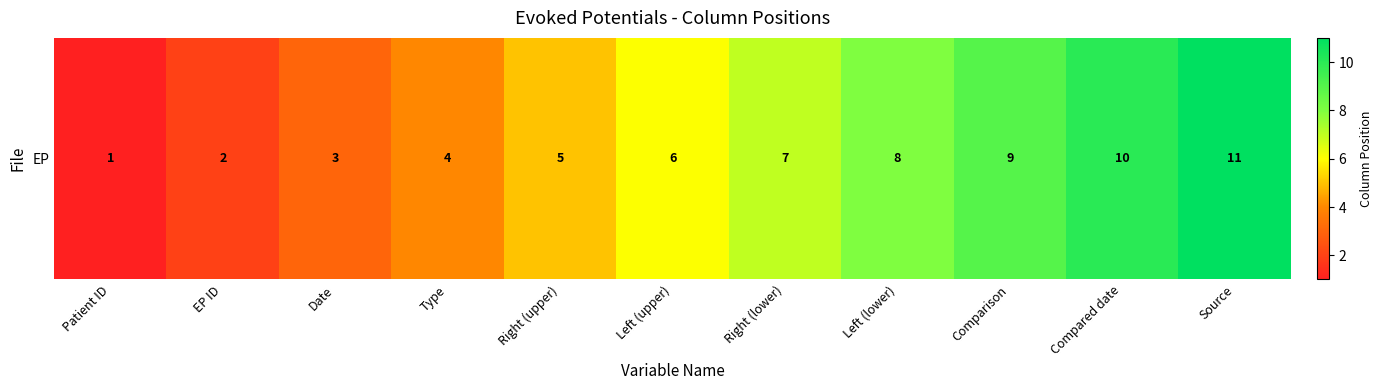

What value does the data have at Source, to the nearest 5?

10